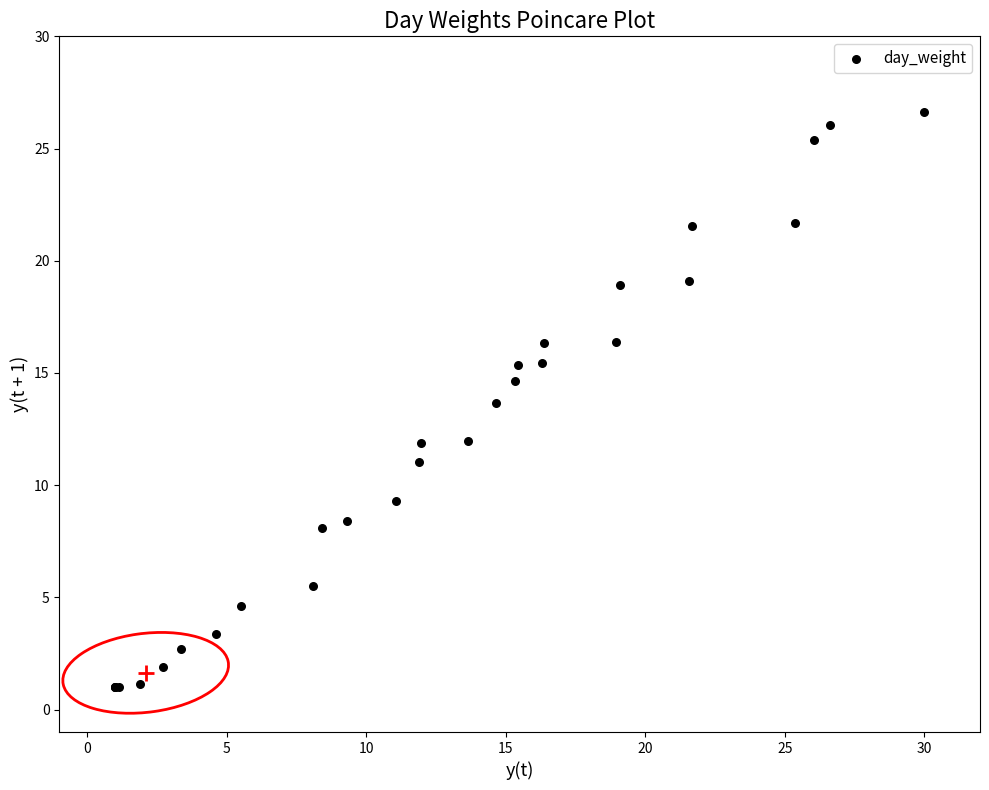

What Y value in the scatter plot is closest to 13?

13.6